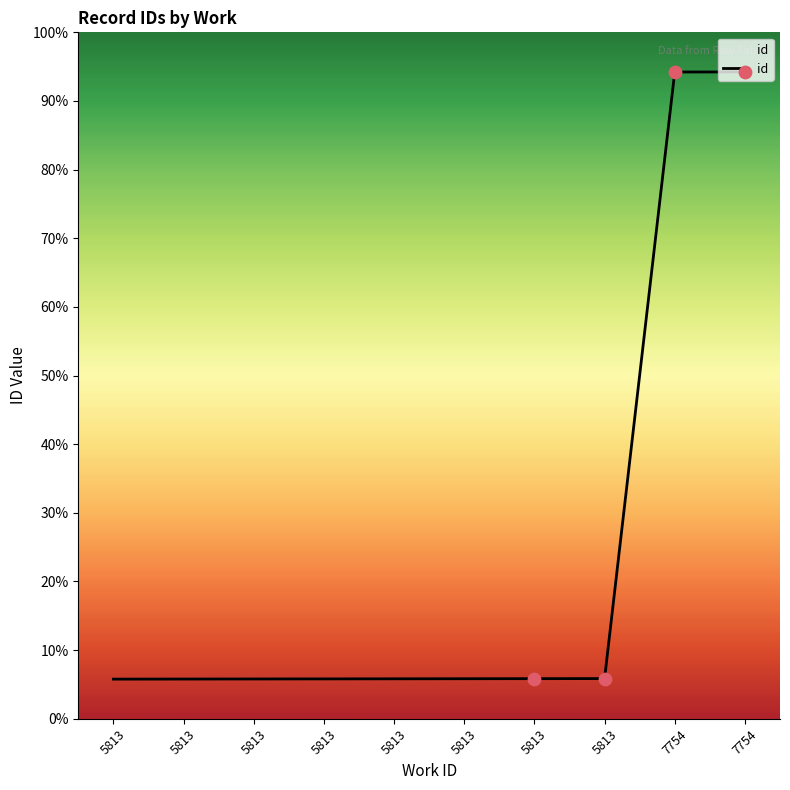

Between 5813 and 5813, which is larger?

5813